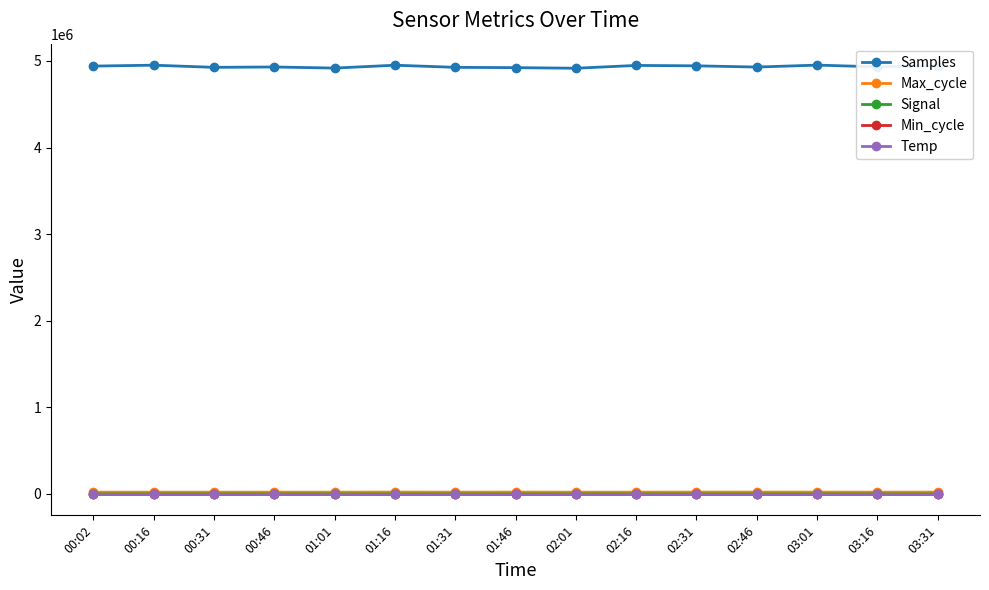

Is this an area chart (filled region under the line)?

No